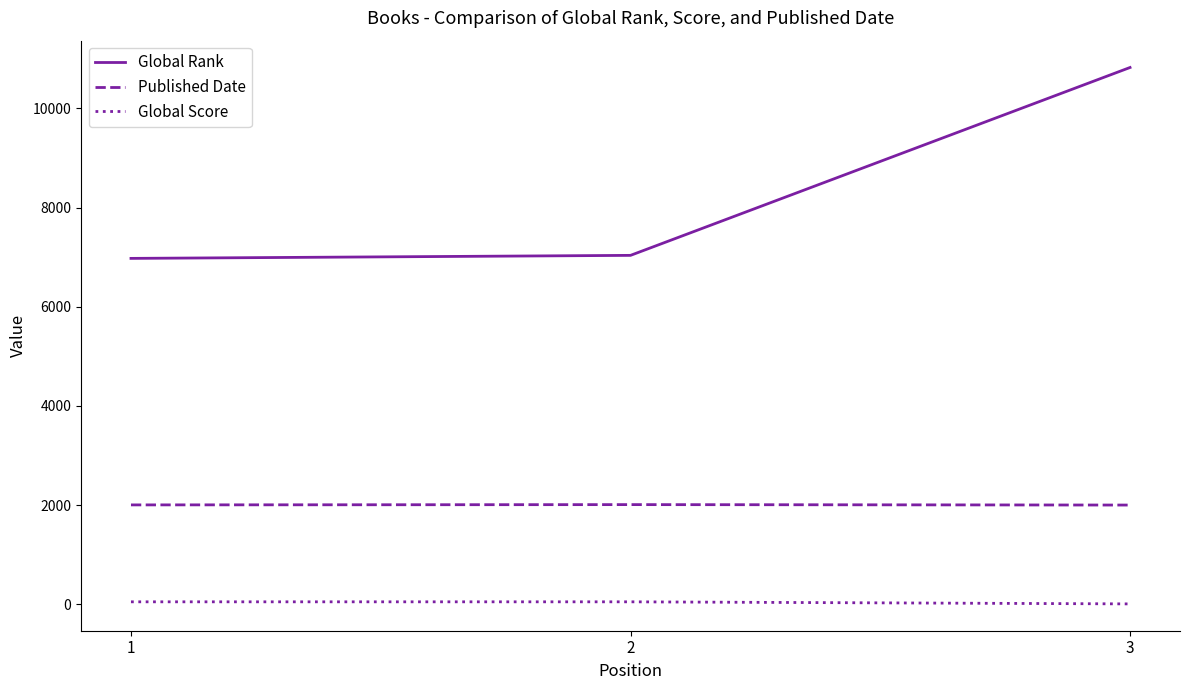

How many Global Score values are between 6 and 48?

3